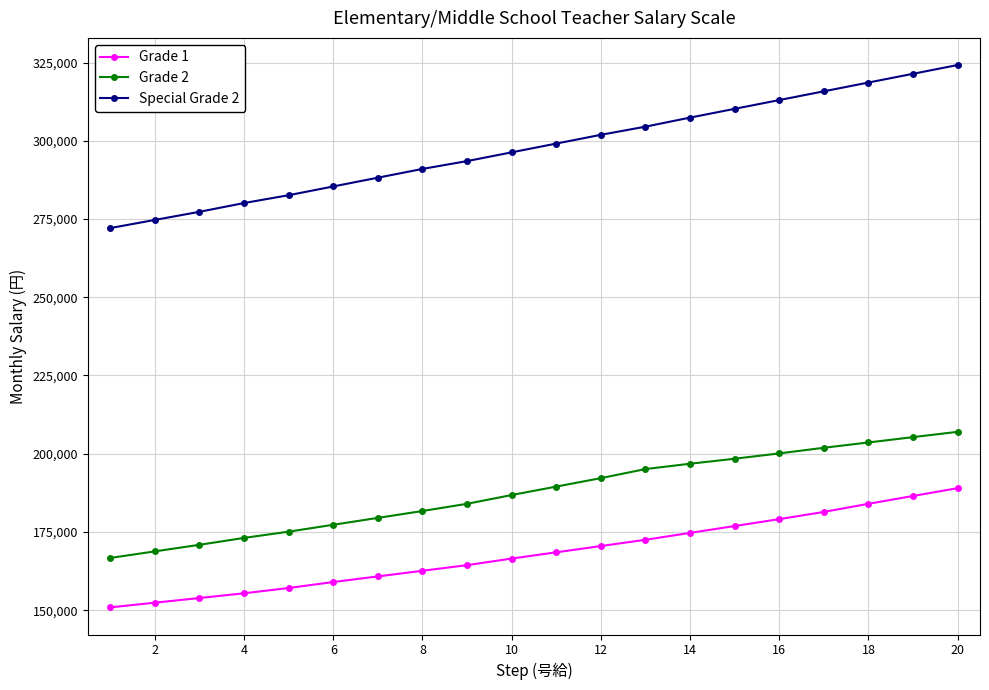

Reading left to right, list all the values displayed in this chart.

Grade 1: 150900	152400	153900	155400	157100	159000	160800	162600	164400	166500	168500	170500	172500	174700	176900	179100	181400	184000	186500	189000
Grade 2: 166700	168800	170900	173100	175100	177300	179500	181700	184000	186800	189500	192200	195100	196800	198400	200100	201900	203600	205300	207000
Special Grade 2: 272100	274700	277300	280100	282600	285400	288200	291000	293500	296300	299100	301900	304500	307400	310200	313000	315800	318600	321400	324200